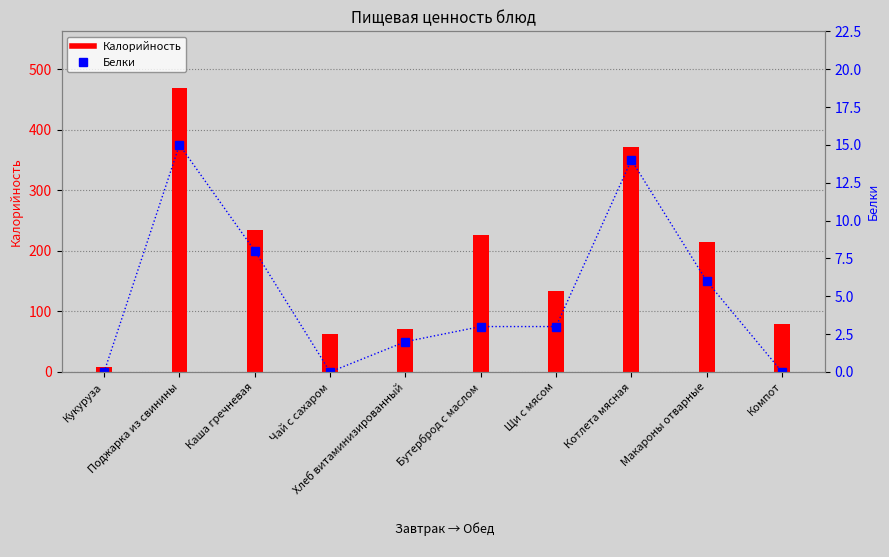

Which series has the largest range (max minus min)?

Калорийность